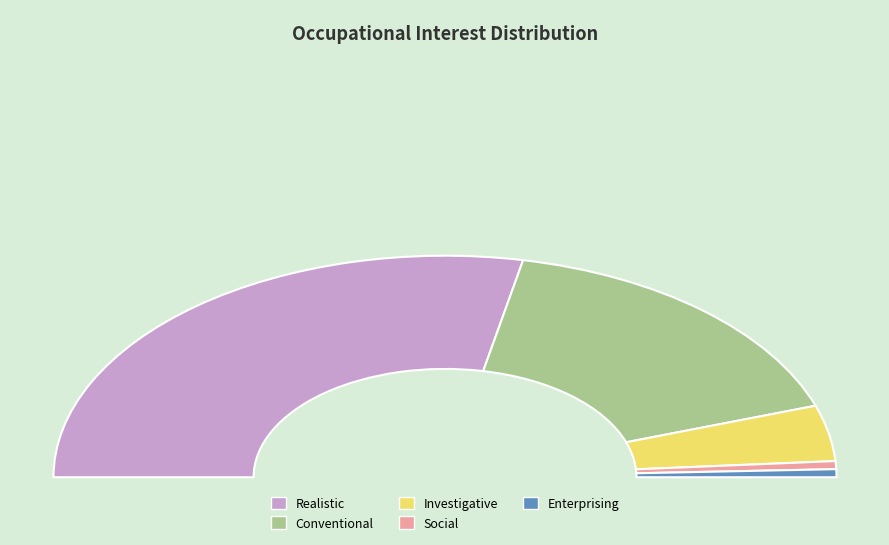

Which slice is the largest?

Realistic